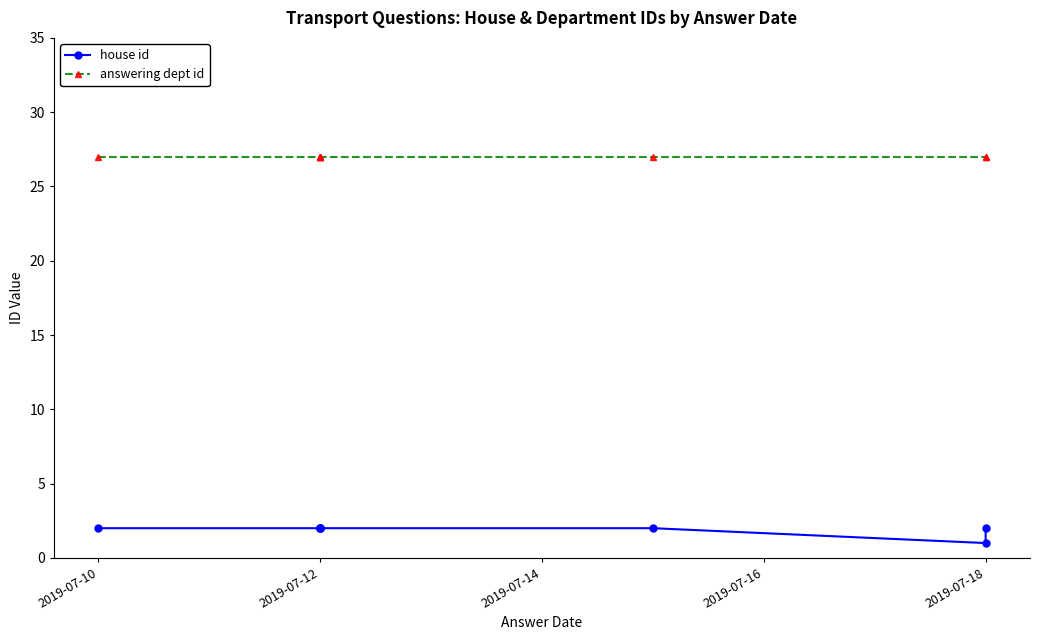

At how many categories does at least one series exceed 10?

8